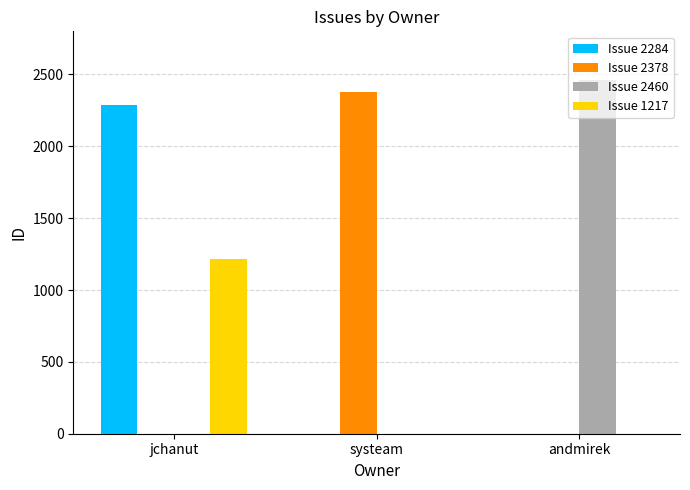

Reading left to right, transcribe all the data shown in this chart.

Issue 2284: 2284	0	0
Issue 2378: 0	2378	0
Issue 2460: 0	0	2460
Issue 1217: 1217	0	0